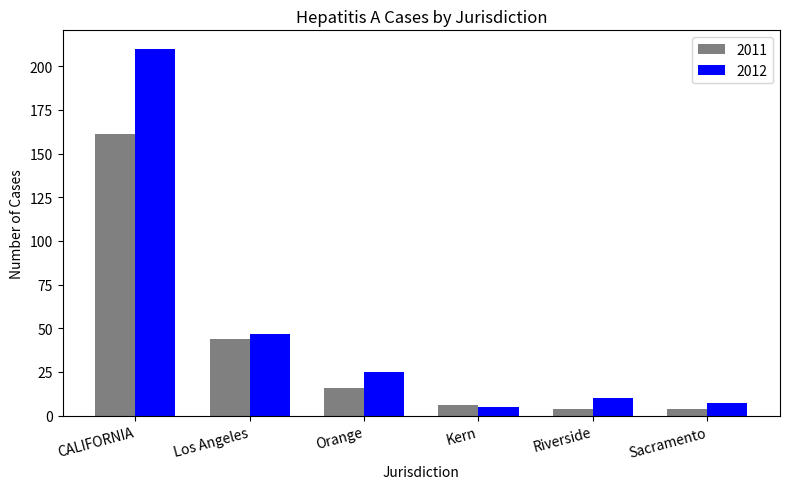

Which series changed the most between CALIFORNIA and Los Angeles?

2012